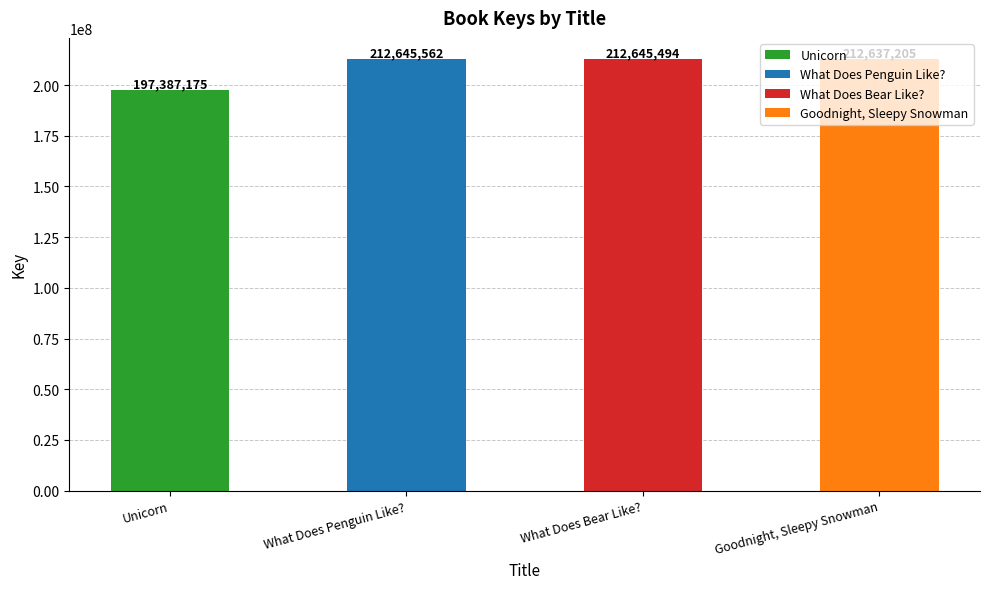

What value does the data have at What Does Penguin Like?, to the nearest 10?

212645560